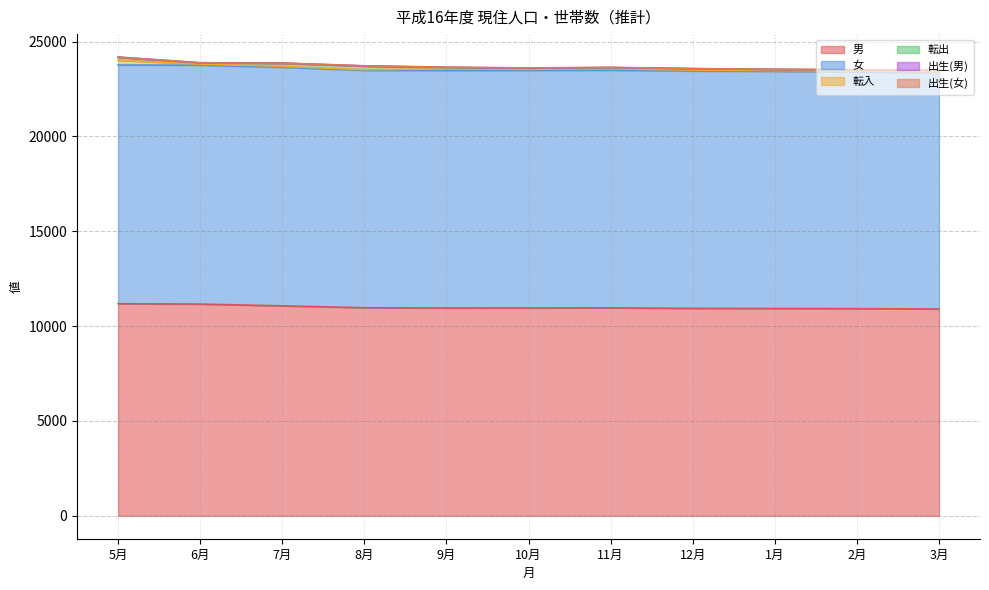

What is the label of the 10th point from the right?

6月